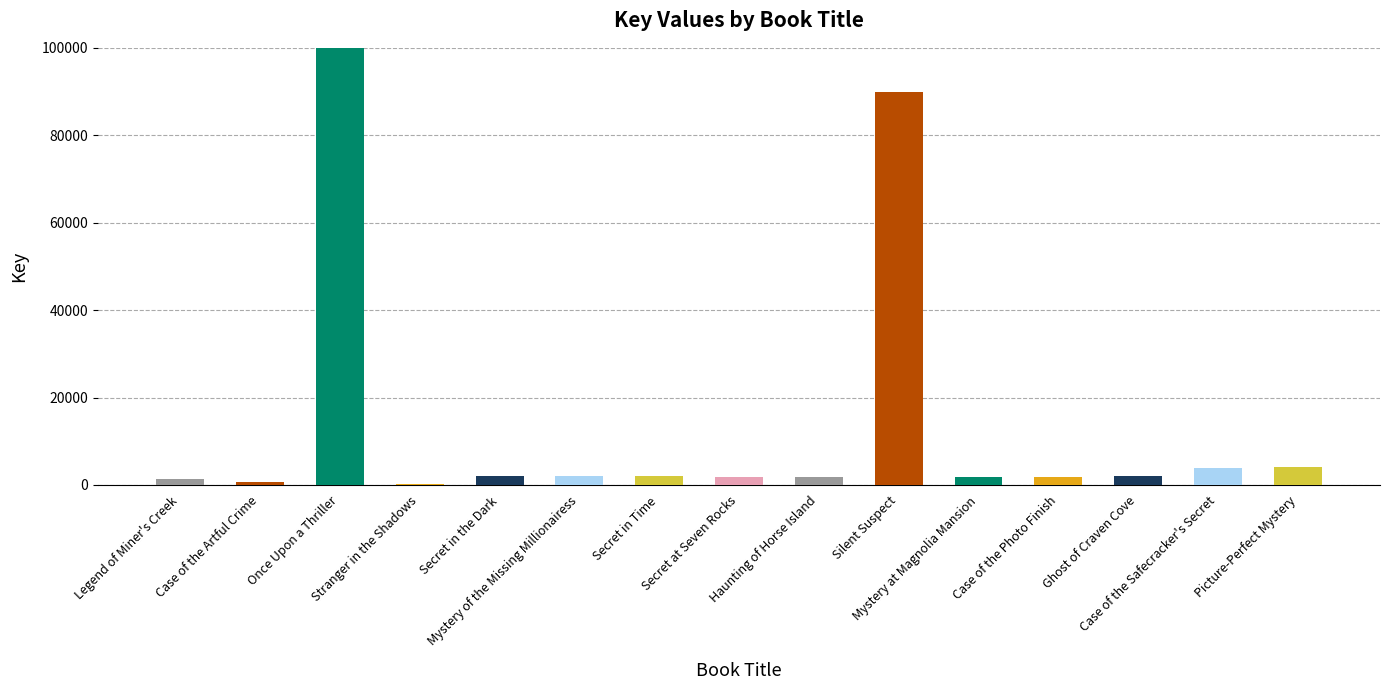

Reading left to right, transcribe all the data shown in this chart.

1425	748	63465542	248	2033	2044	2041	1824	1825	89981	1826	1821	2019	3984	4090